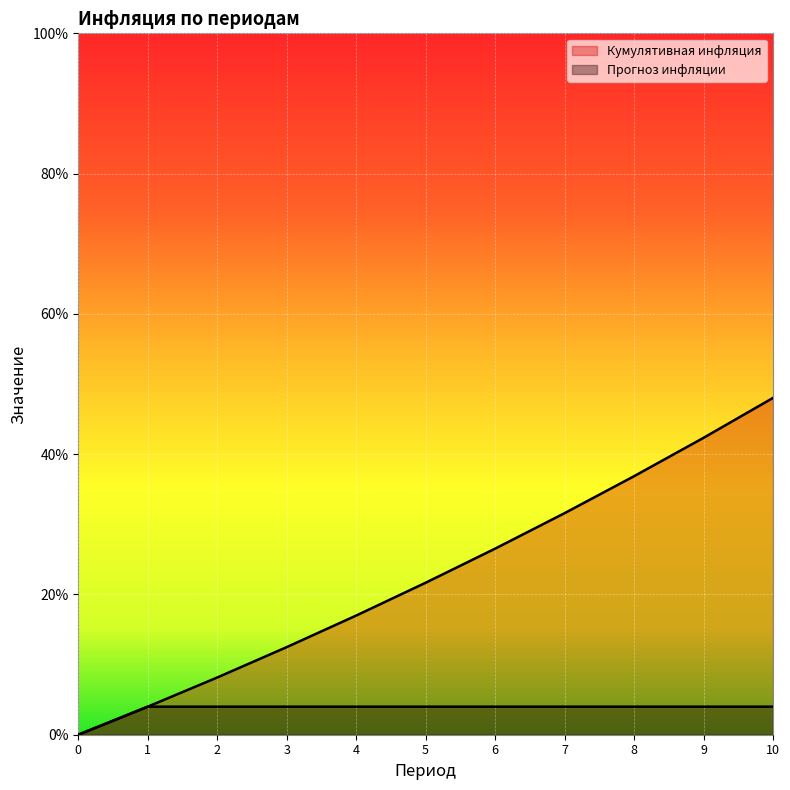

Reading left to right, extract all data points from this chart.

Кумулятивная инфляция: 0=0.0	1=0.0	2=0.1	3=0.1	4=0.2	5=0.2	6=0.3	7=0.3	8=0.4	9=0.4	10=0.5
Прогноз инфляции: 0=0.0	1=0.0	2=0.0	3=0.0	4=0.0	5=0.0	6=0.0	7=0.0	8=0.0	9=0.0	10=0.0